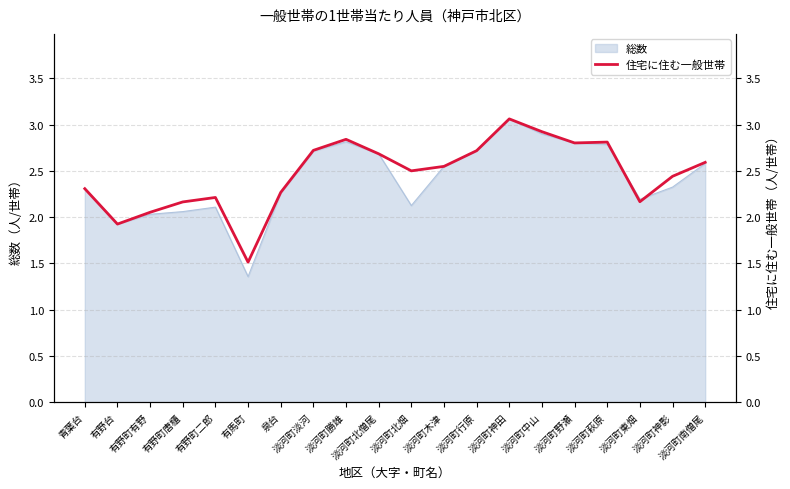

True or false: the data shows 4.3 at 淡河町北畑.

False